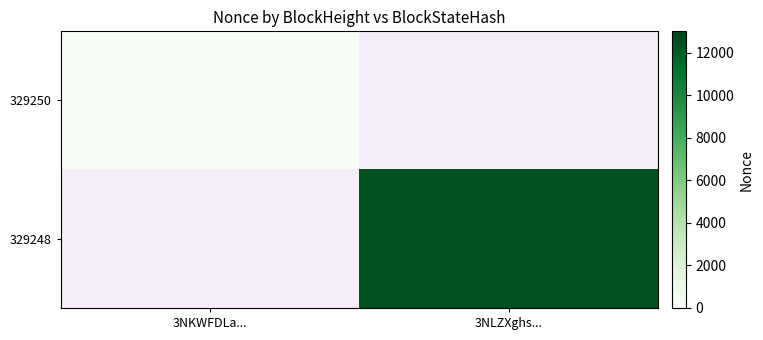

Rank the series by their average value, from highest to lowest.

329250, 329248